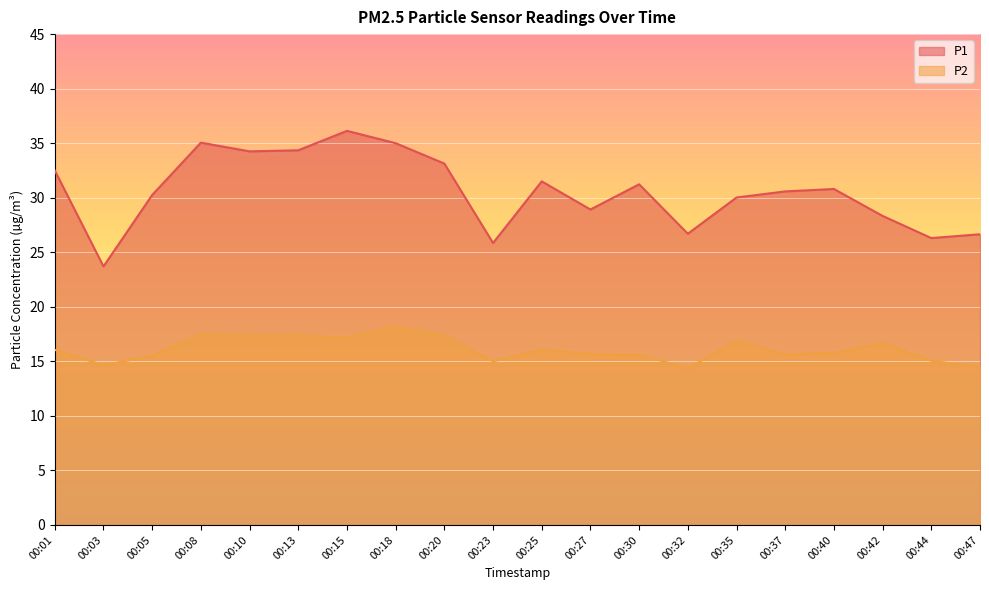

At which category does P1 reach its first local peak?

00:08